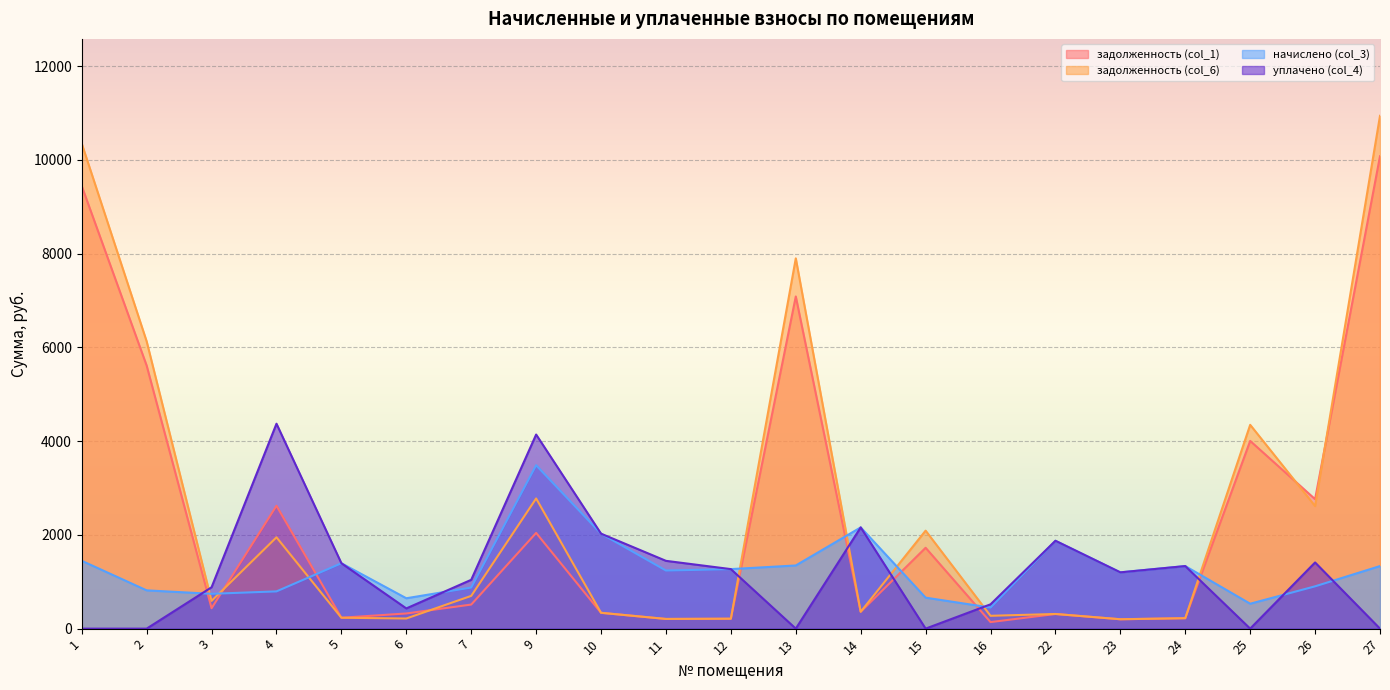

Is the value of задолженность (col_6) at 10 greater than the value of задолженность (col_1) at 22?

Yes